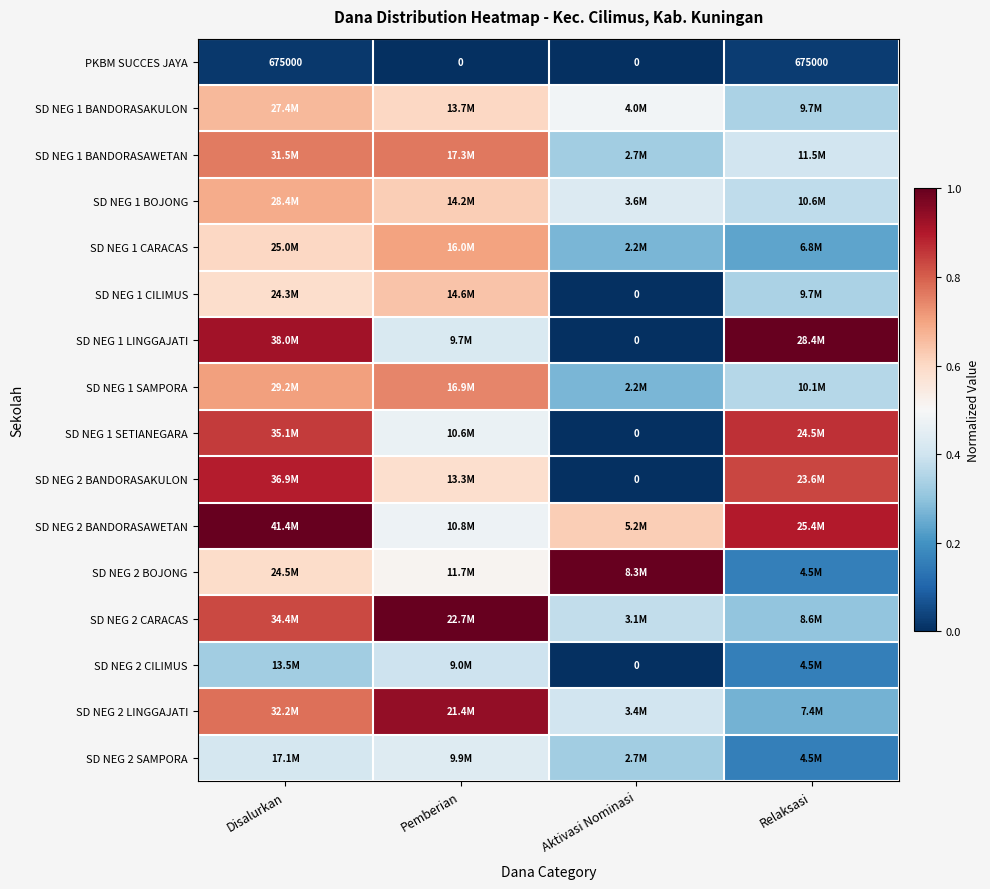

The SD NEG 2 CILIMUS series shows 0.5 at Pemberian. True or false?

False